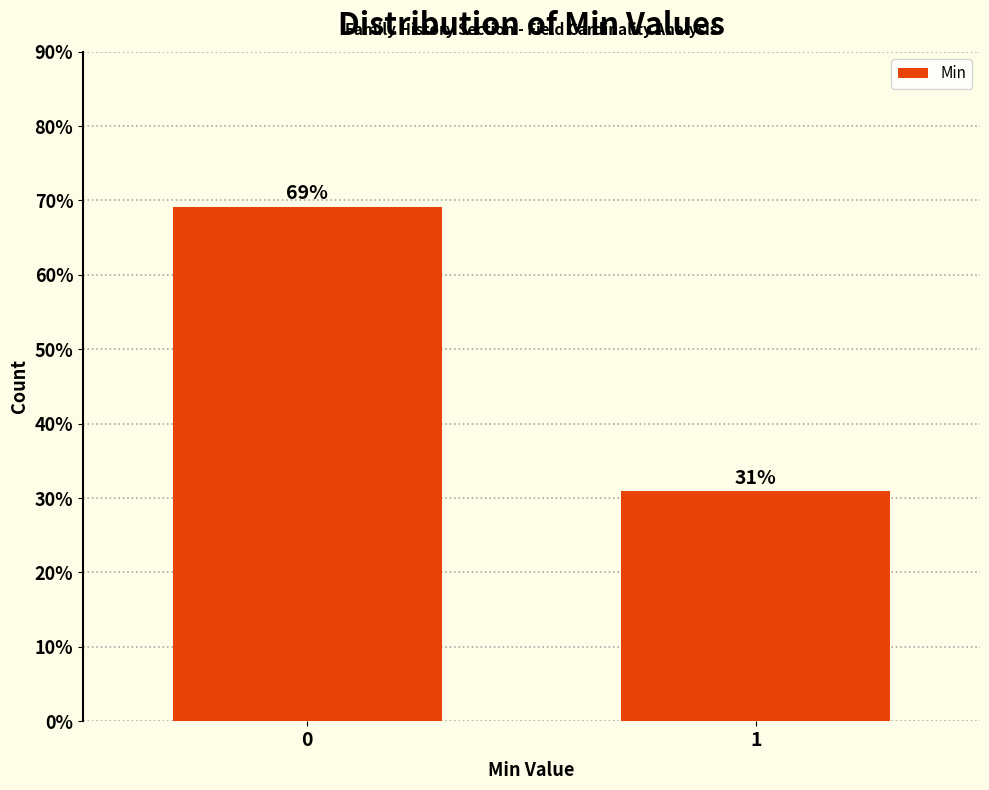

The chart shows a value of 69.1 at 0. True or false?

True